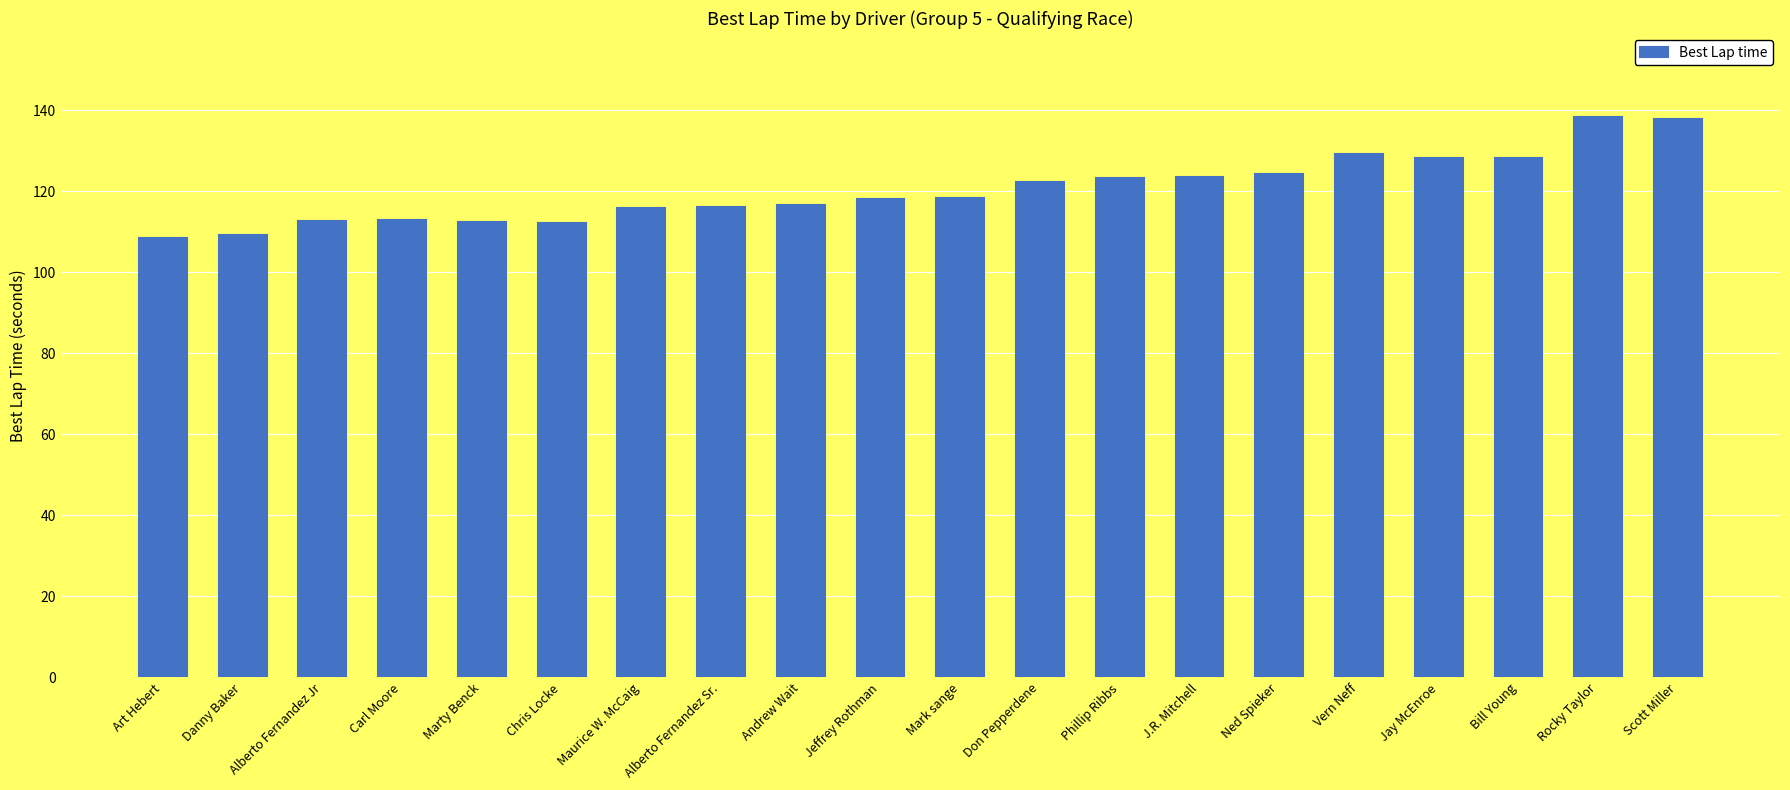

What position from the right is Andrew Wait?

12